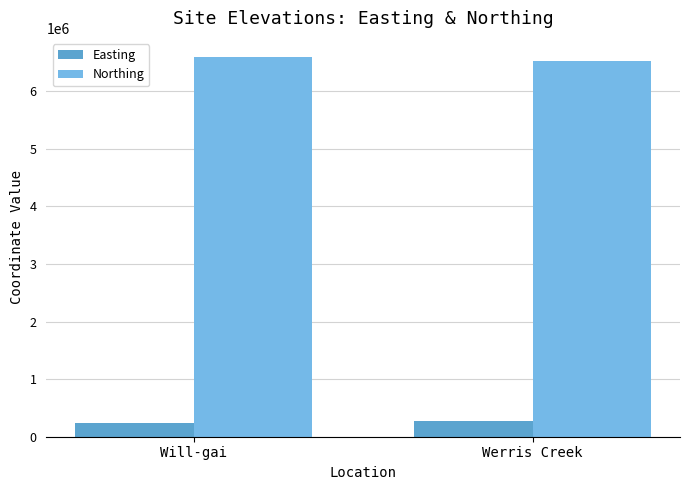

True or false: Northing has a value of 3500922 at Will-gai.

False